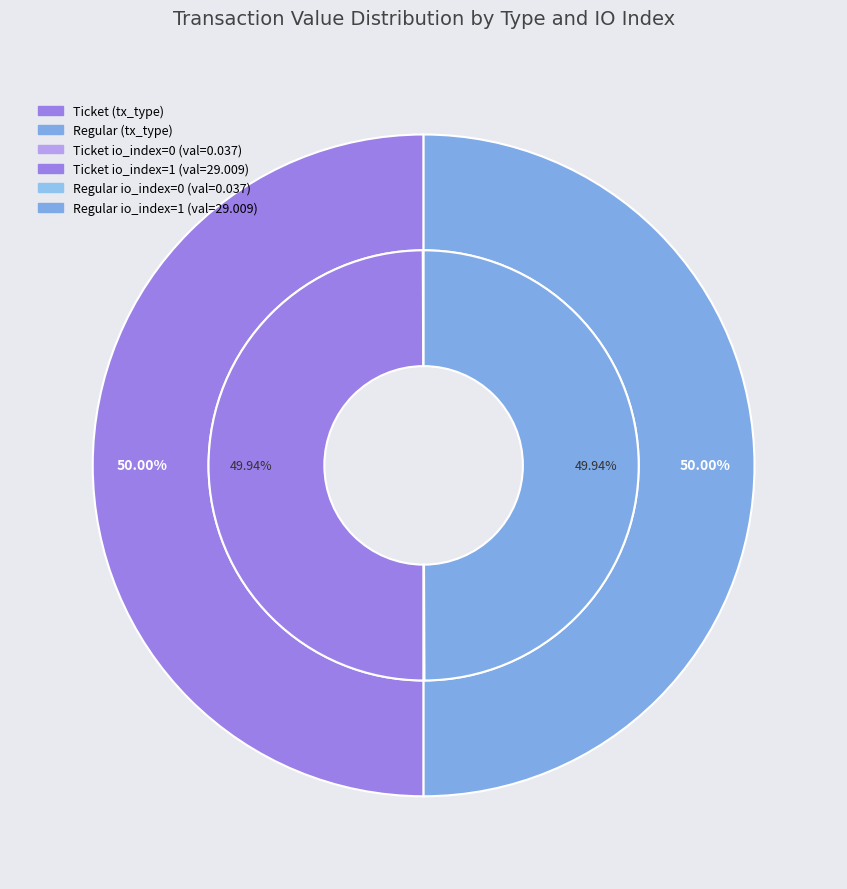

Does Ticket (io_index=1) account for over 50% of the chart?

No